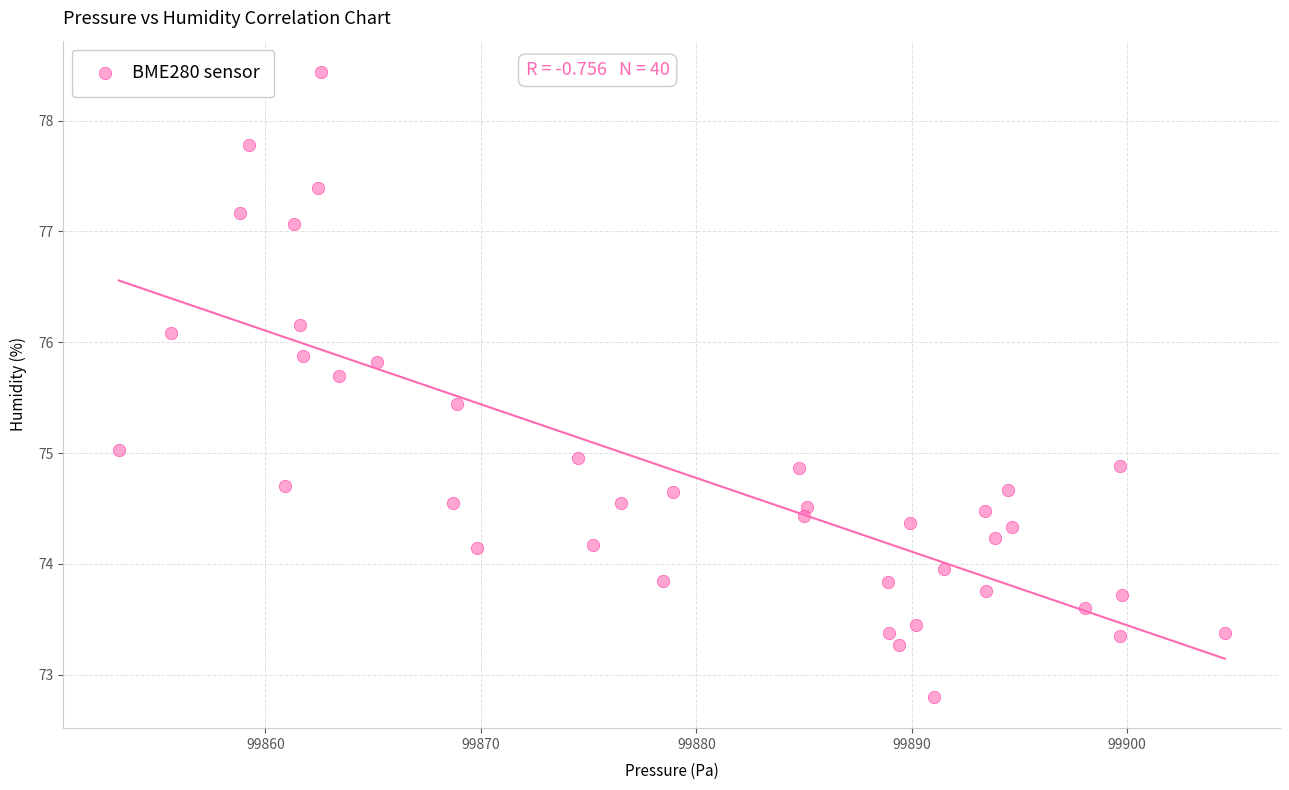

What is the range of Y values (max minus min)?

5.6